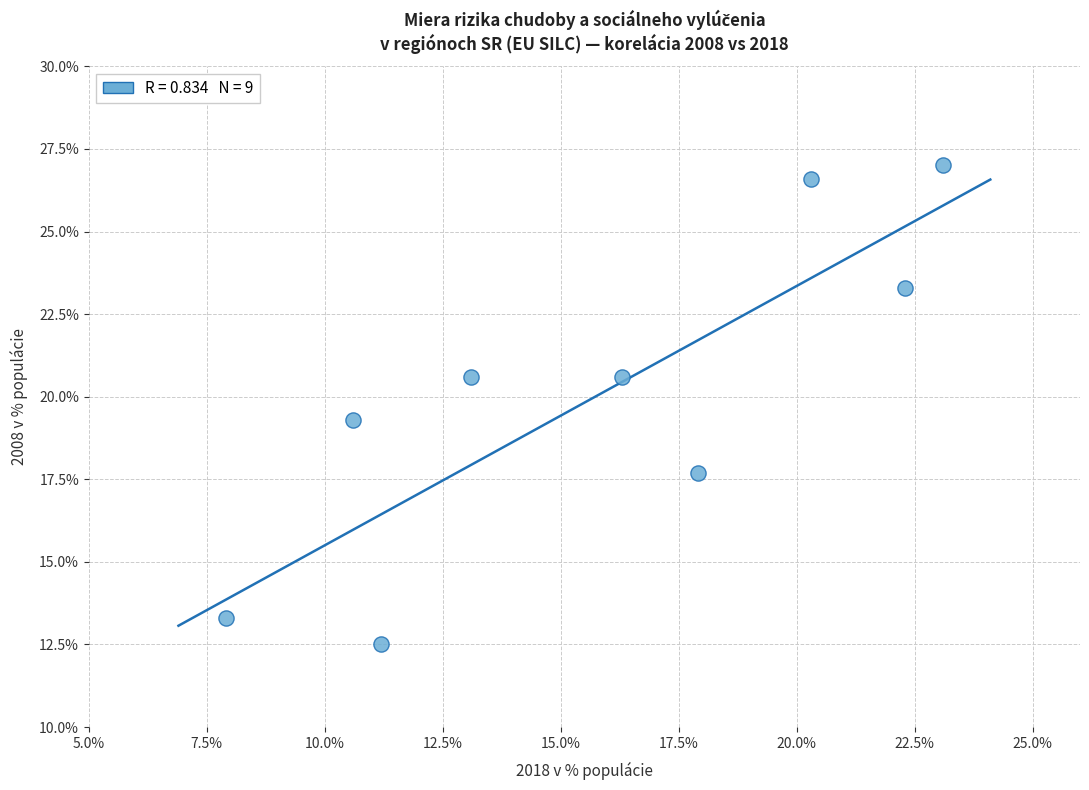

What Y value in the scatter plot is closest to 19?

19.3